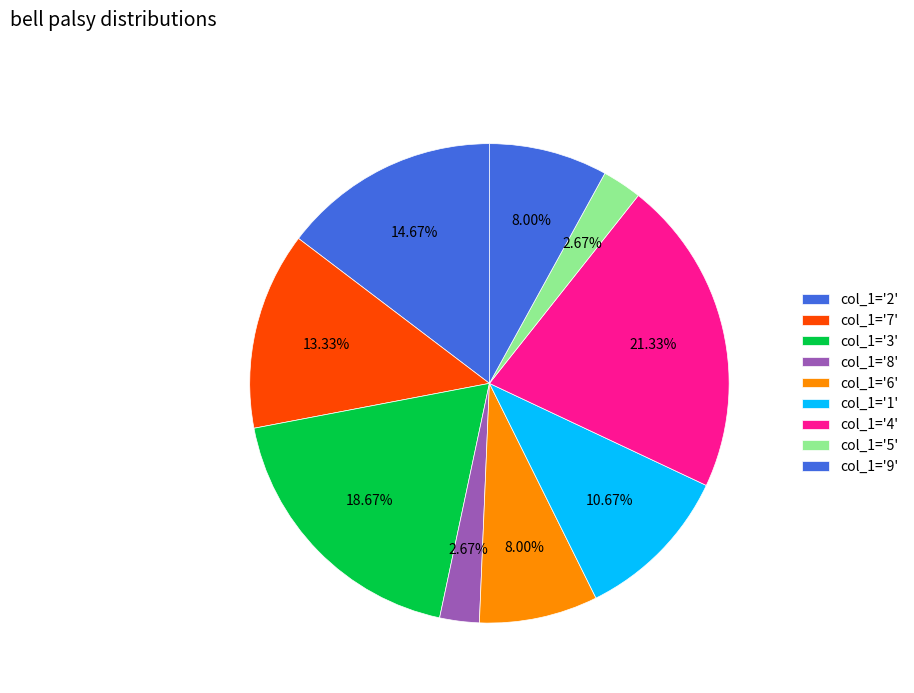

How many segments does this pie chart have?

9